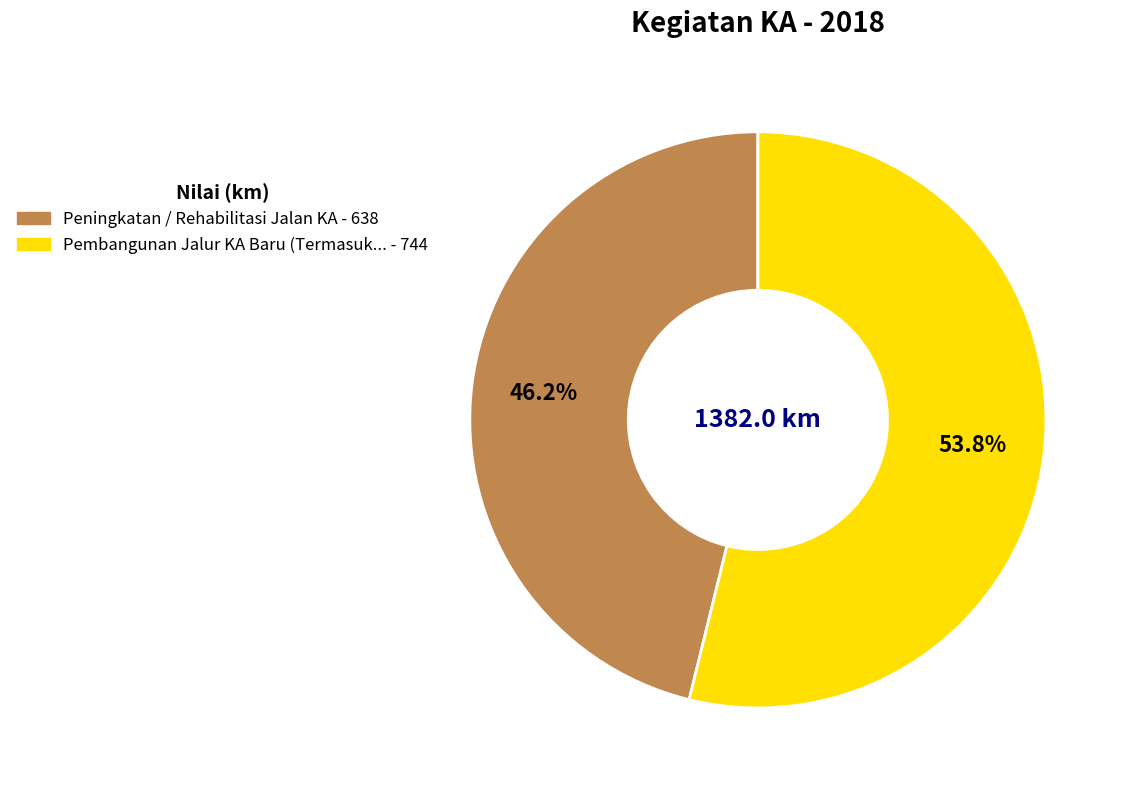

Is there a majority slice in this chart?

Yes